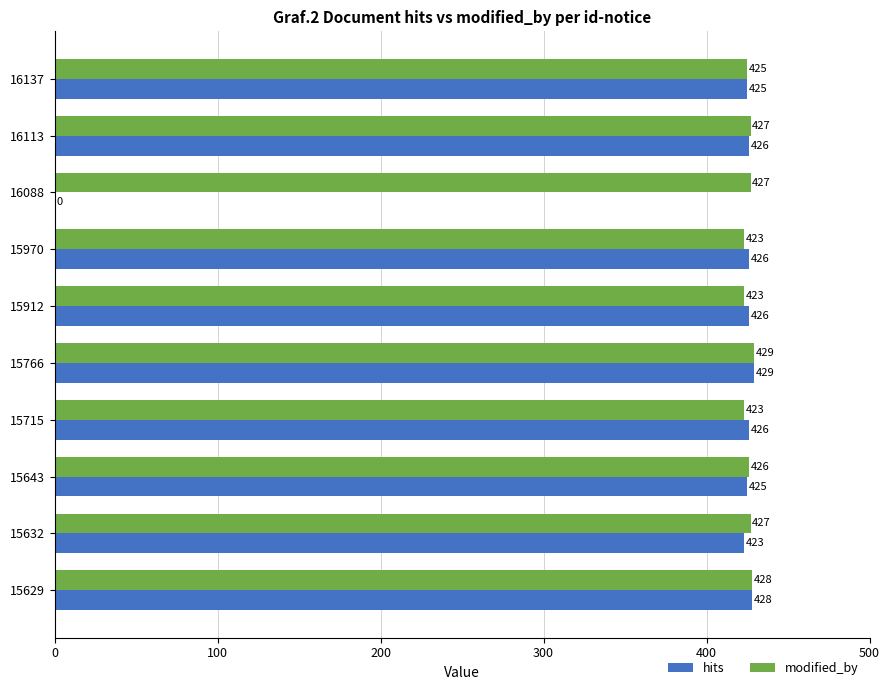

Count the number of categories in the chart.

10